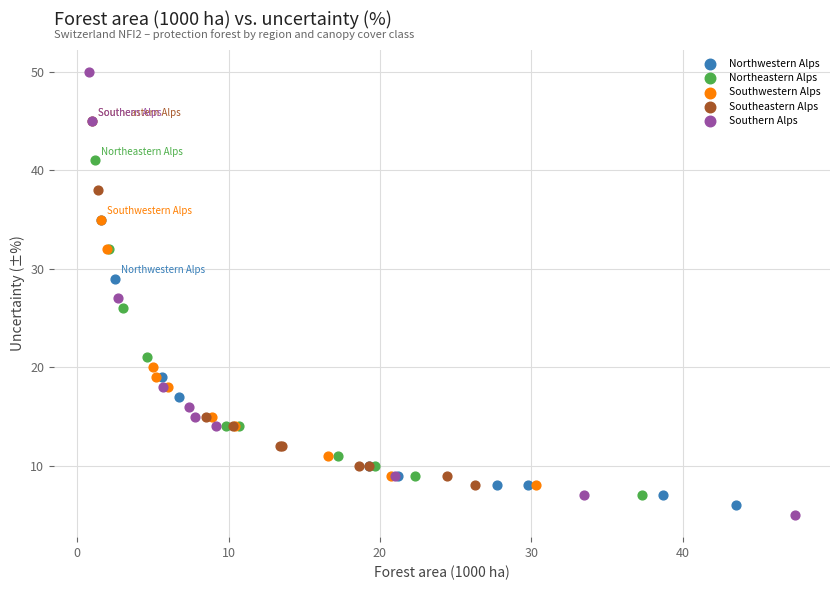

Which series reaches the maximum Y coordinate?

Southern Alps